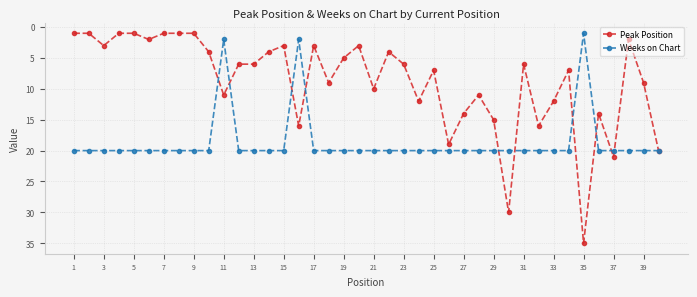

List the series in order of their peak value, lowest first.

Weeks on Chart, Peak Position